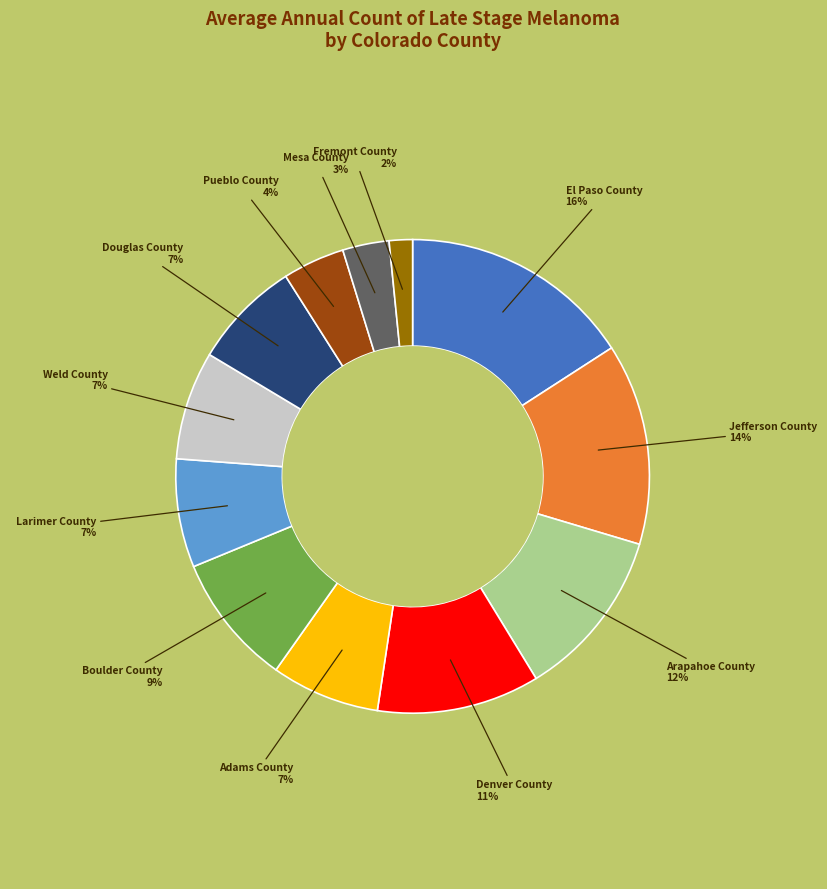

Is there any slice that represents more than half of the pie?

No